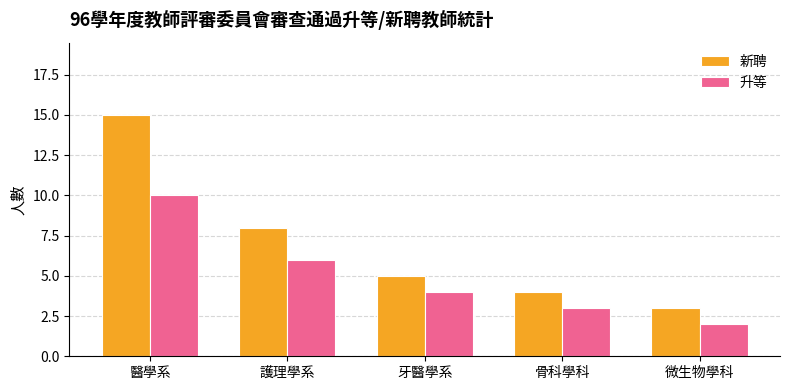

Which category has the highest value in the 升等 series?

醫學系